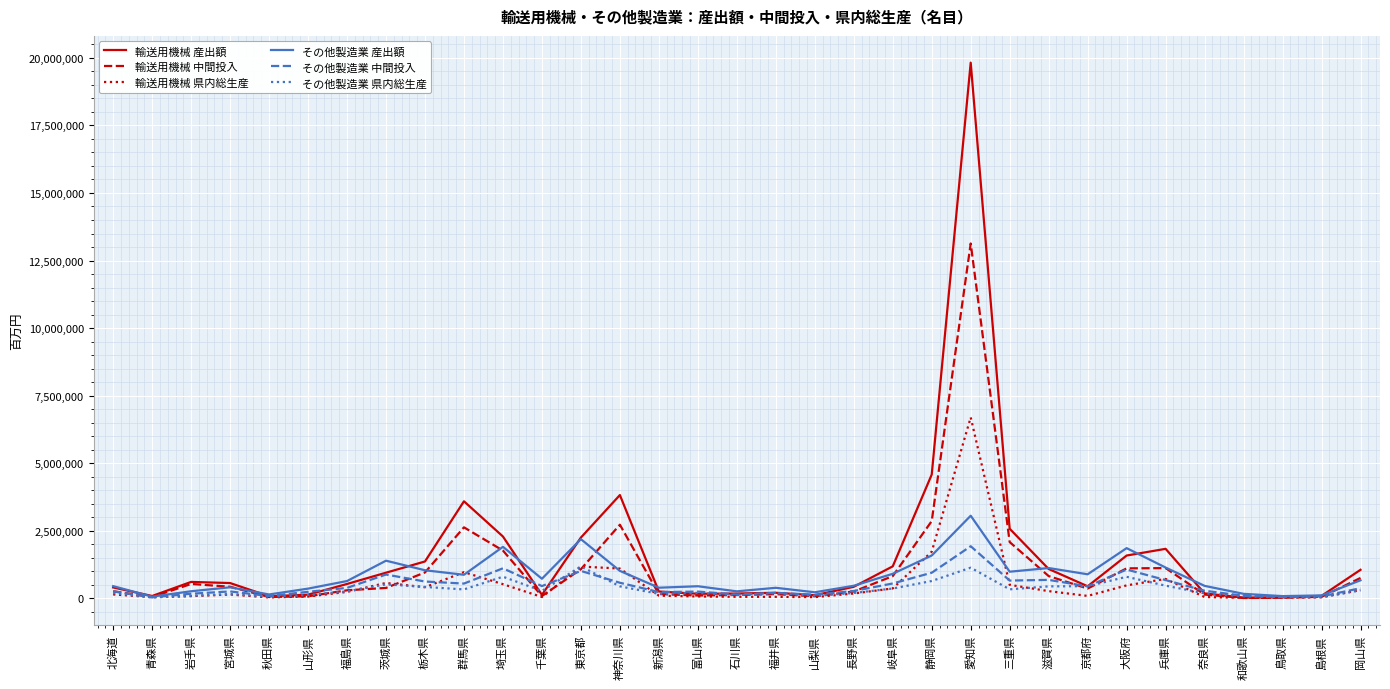

What are all the series names shown in the legend?

輸送用機械 産出額, 輸送用機械 中間投入, 輸送用機械 県内総生産, その他製造業 産出額, その他製造業 中間投入, その他製造業 県内総生産